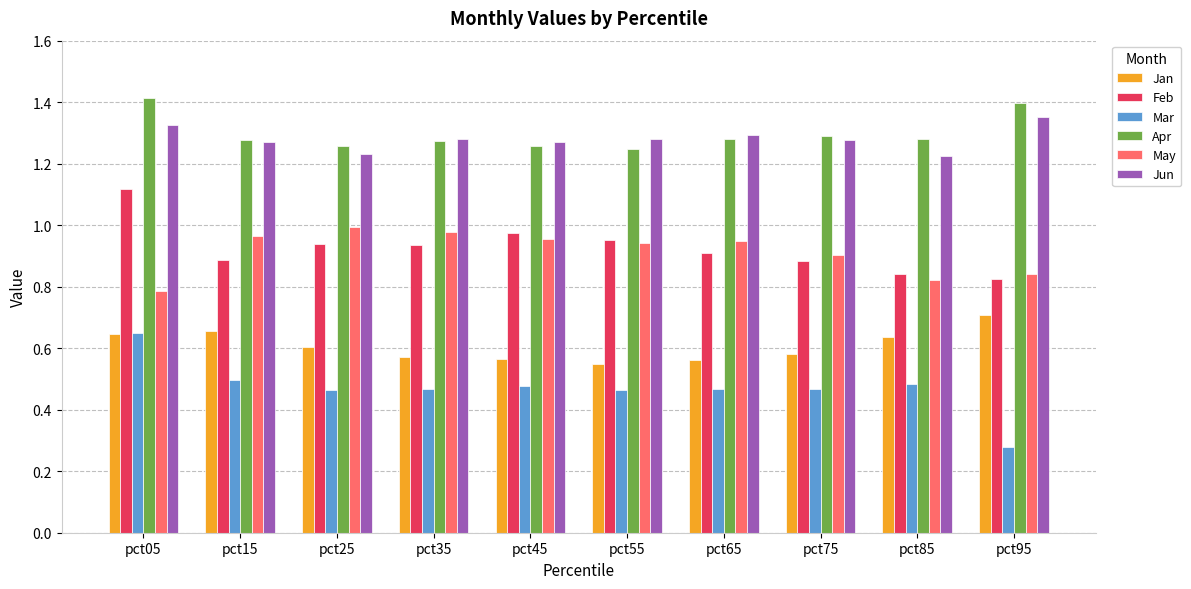

What is the sum of all Feb values?

9.3